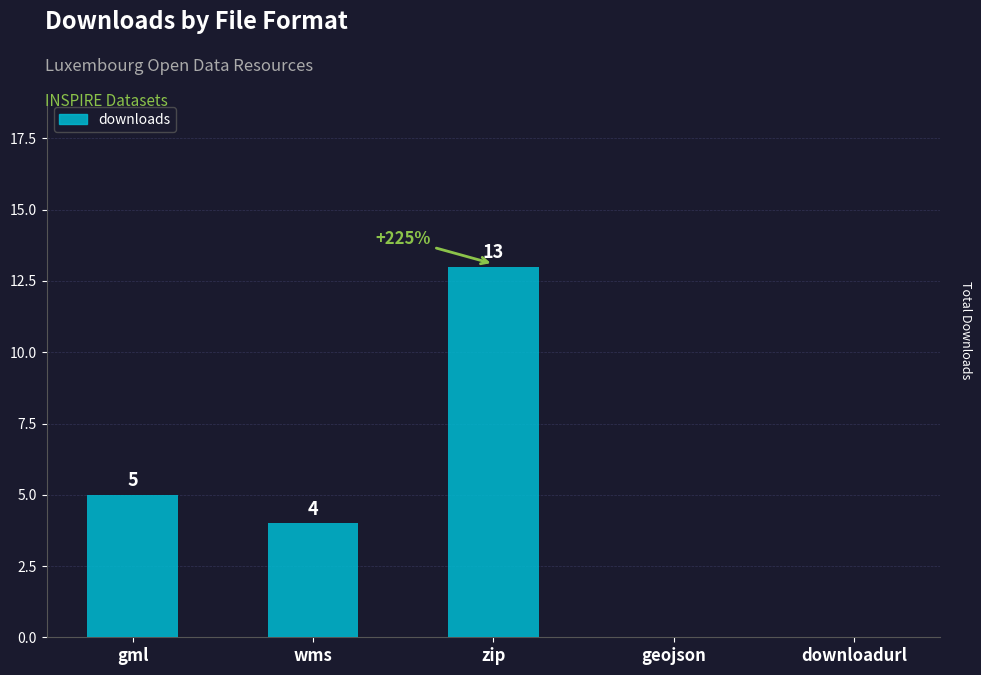

What is the sum of the values at gml and geojson?

5